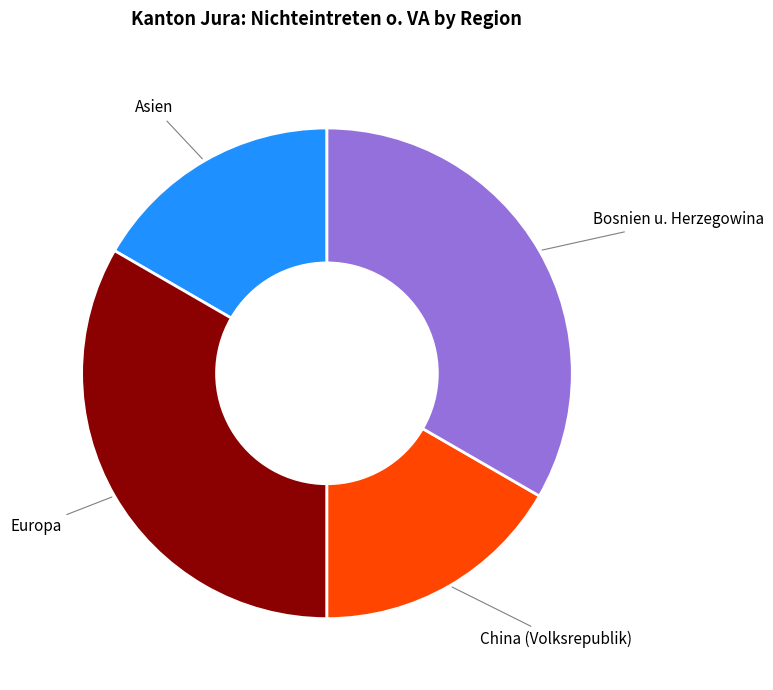

Does any single category account for the majority?

No